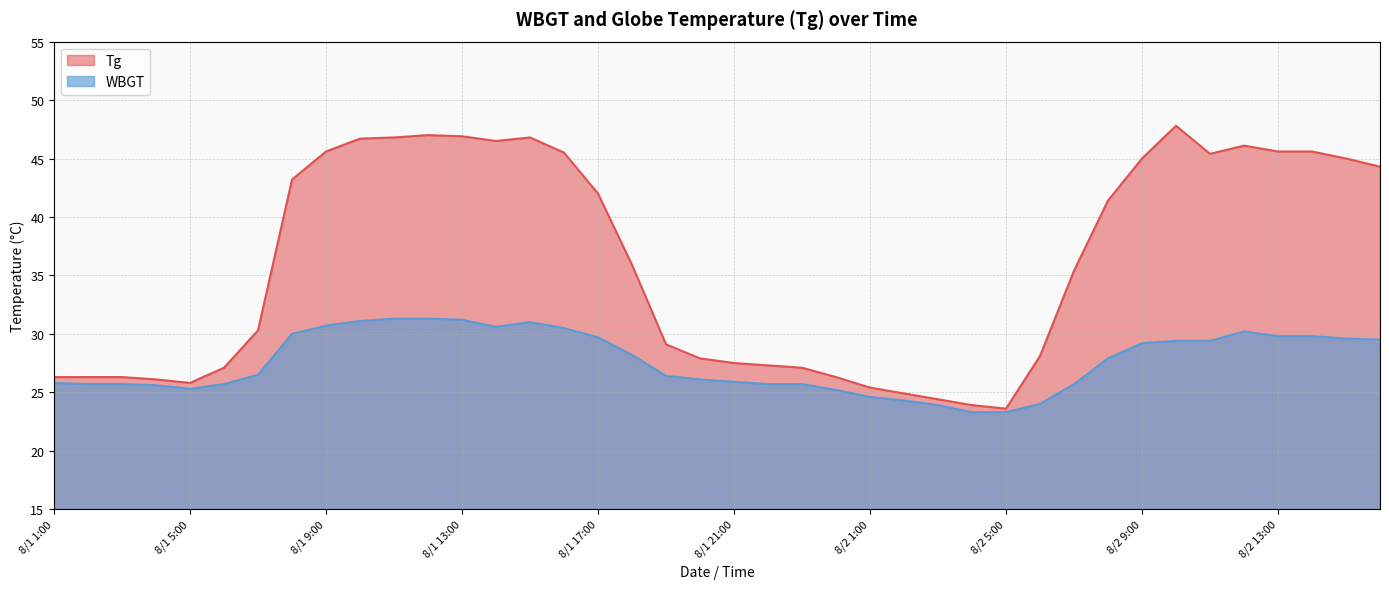

Rank the series by their maximum value, from highest to lowest.

Tg, WBGT